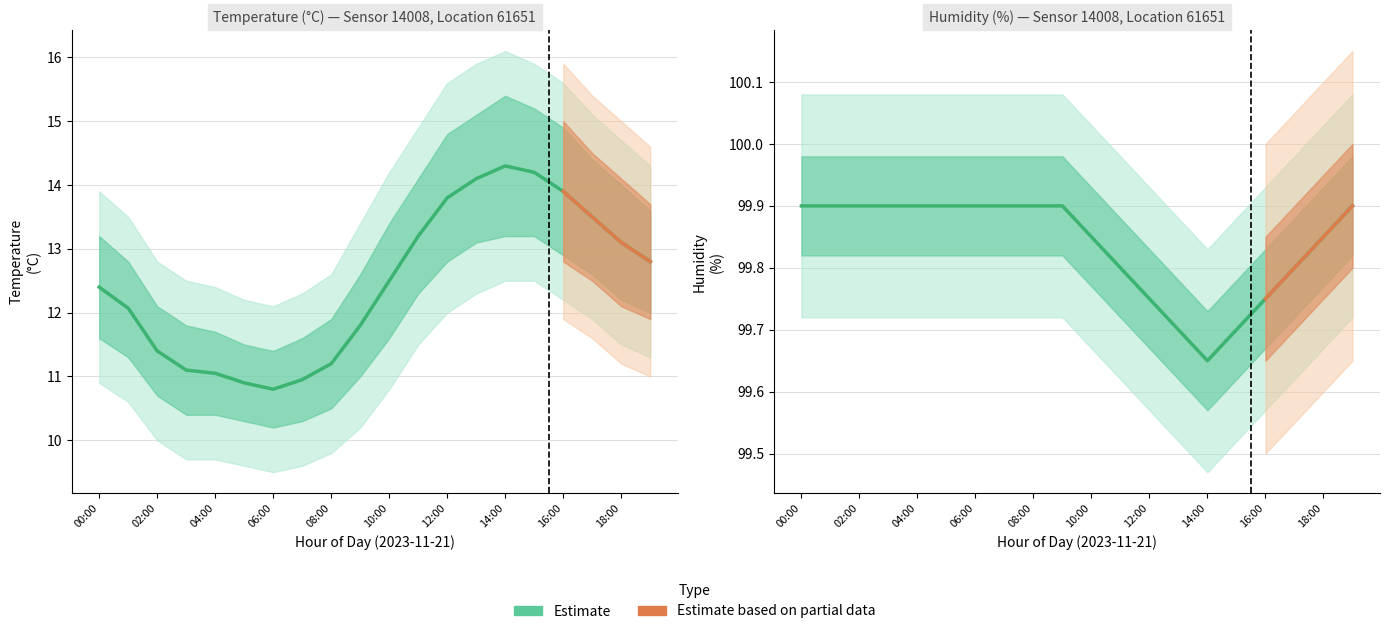

What is the average value of the temp_lower2 series?

10.9